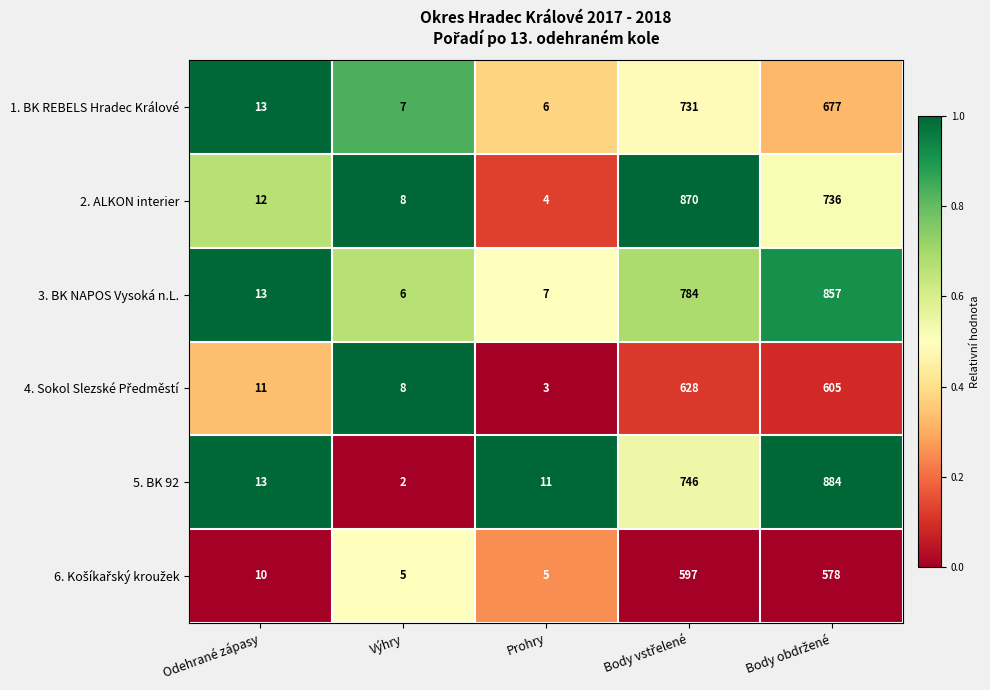

The 1. BK REBELS Hradec Králové series shows 7 at Výhry. True or false?

True